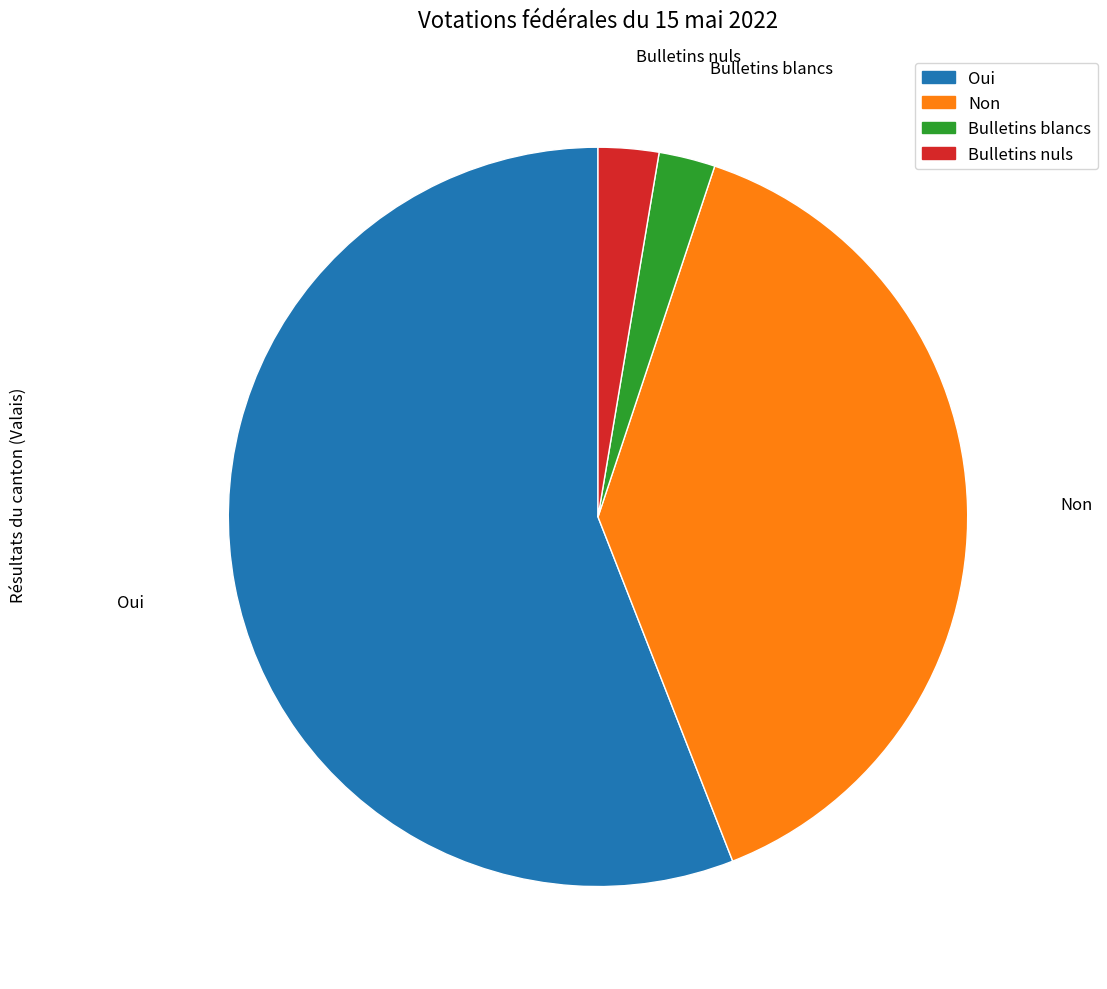

Count the number of slices in the pie.

4